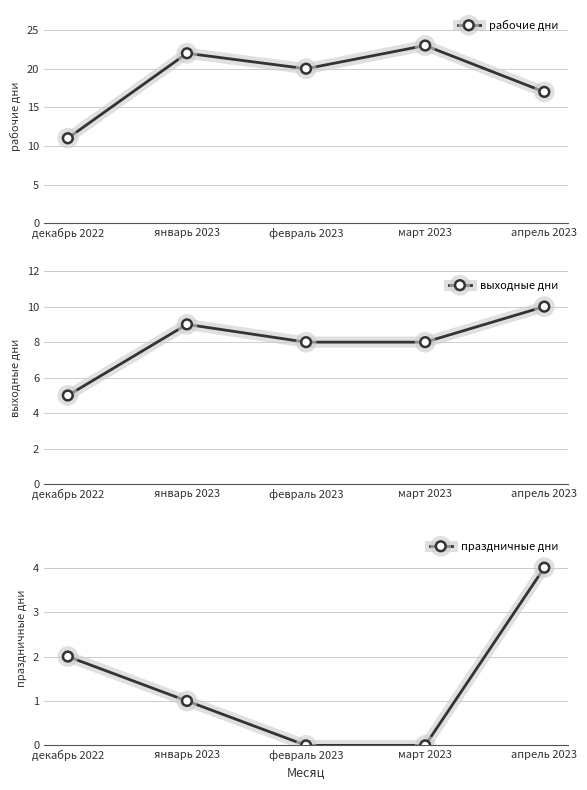

The value of праздничные дни at апрель 2023 is 4. True or false?

True